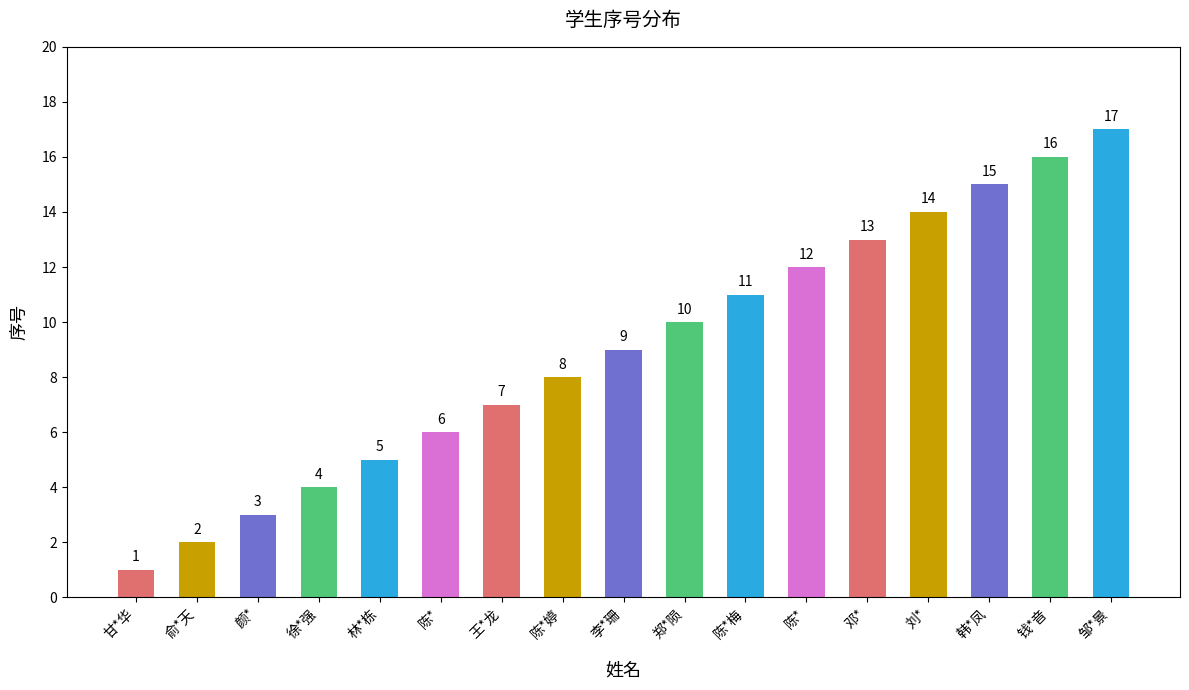

Reading right to left, transcribe all the data shown in this chart.

17	16	15	14	13	12	11	10	9	8	7	6	5	4	3	2	1